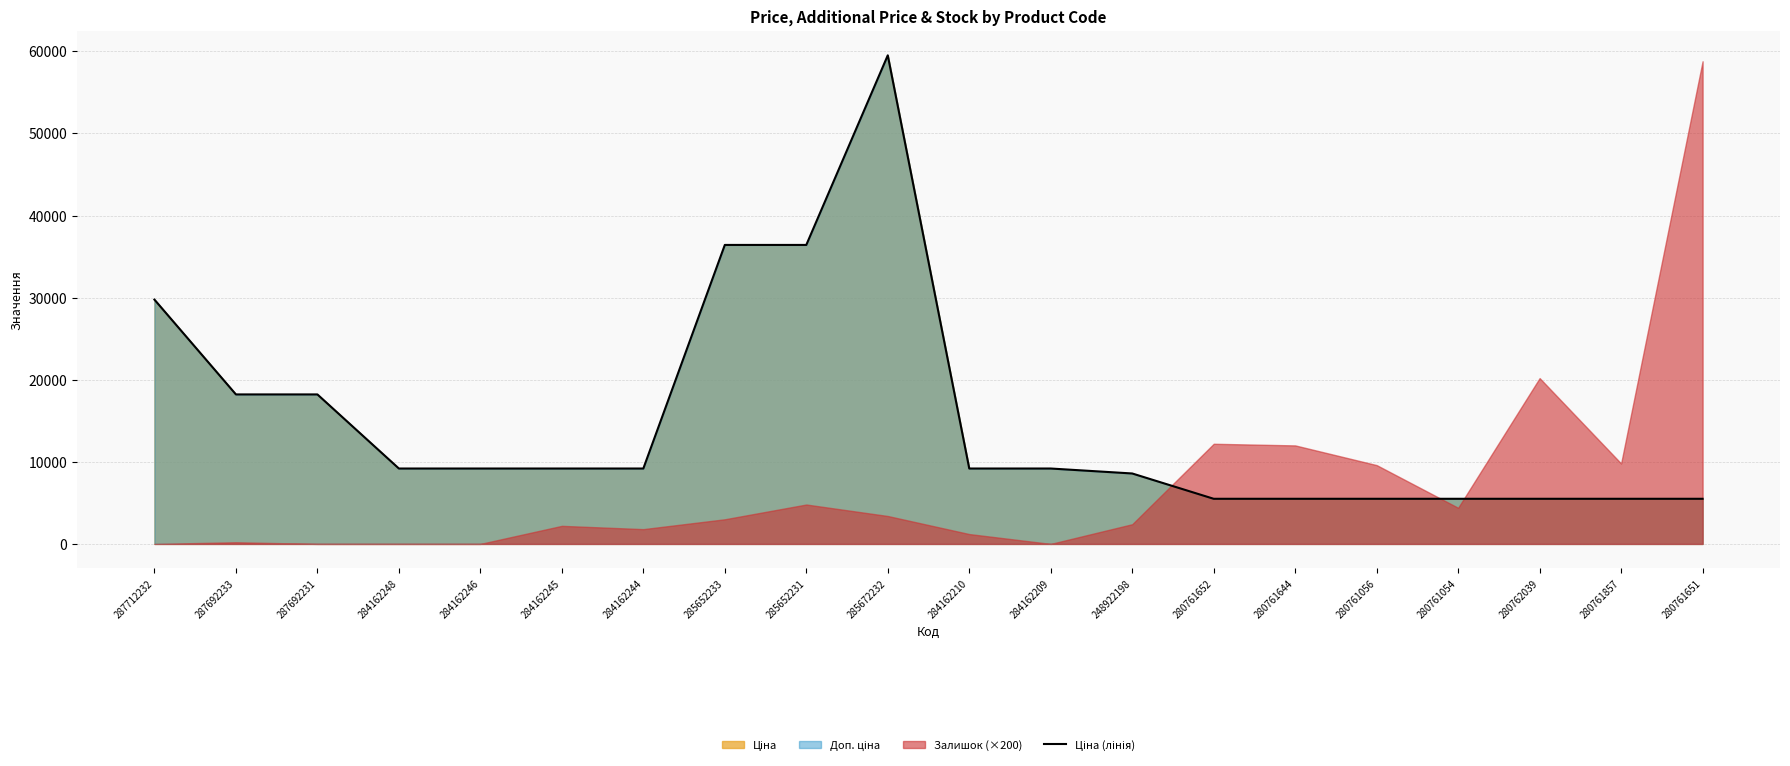

Which category has the highest value across all series?

285672232